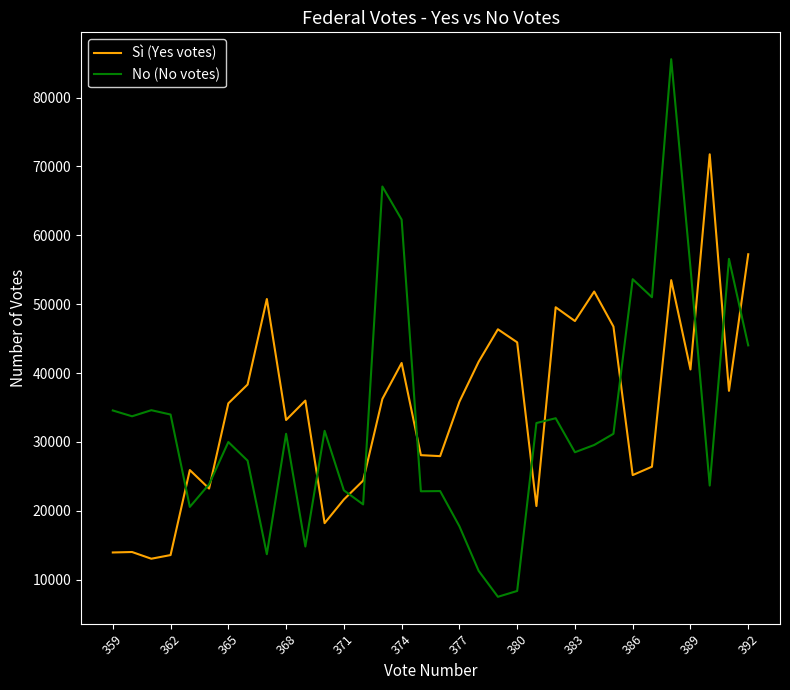

Which series has the largest range (max minus min)?

No (No votes)